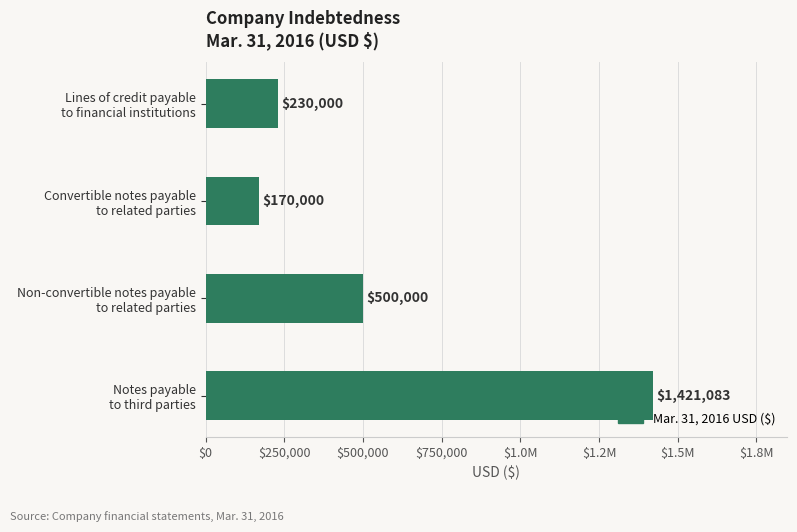

What is the maximum value shown in the chart?

1421083